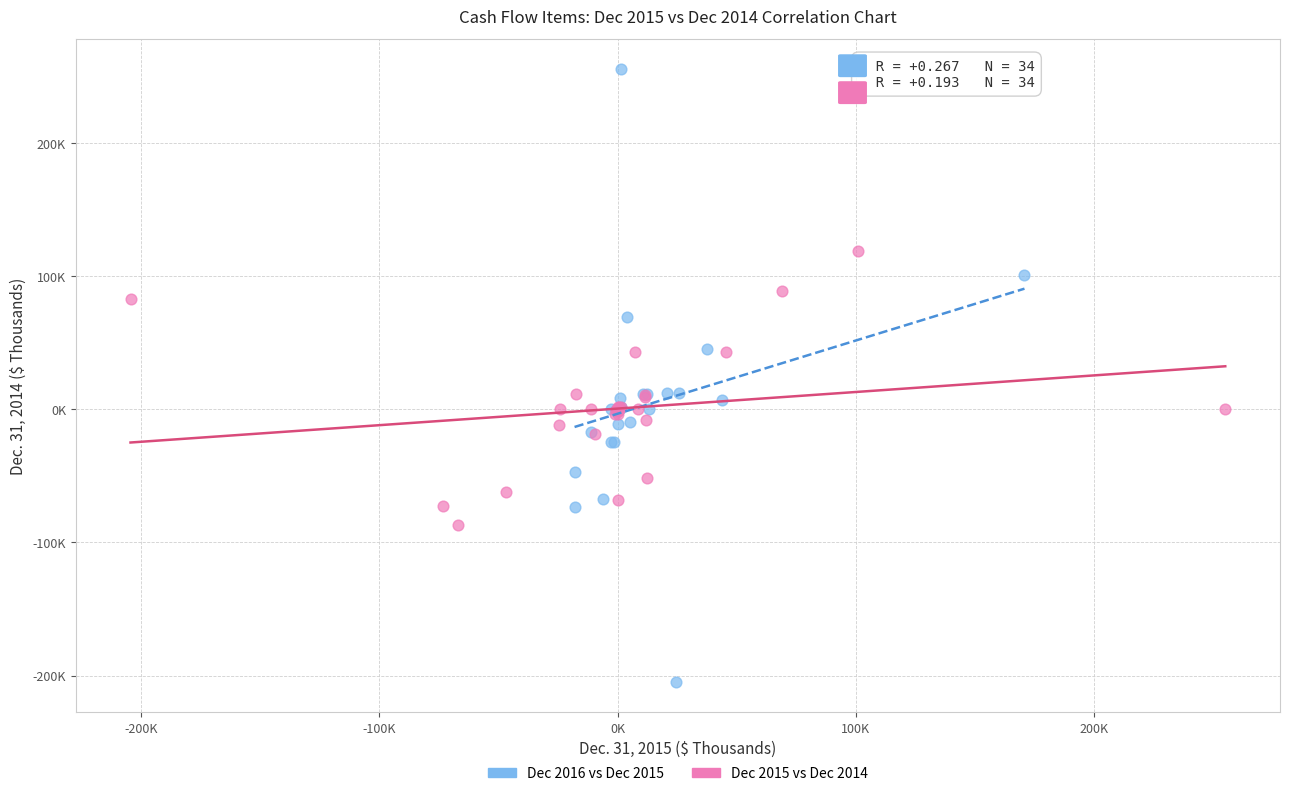

What are all the series names shown in the legend?

Dec 2016 vs Dec 2015, Dec 2015 vs Dec 2014